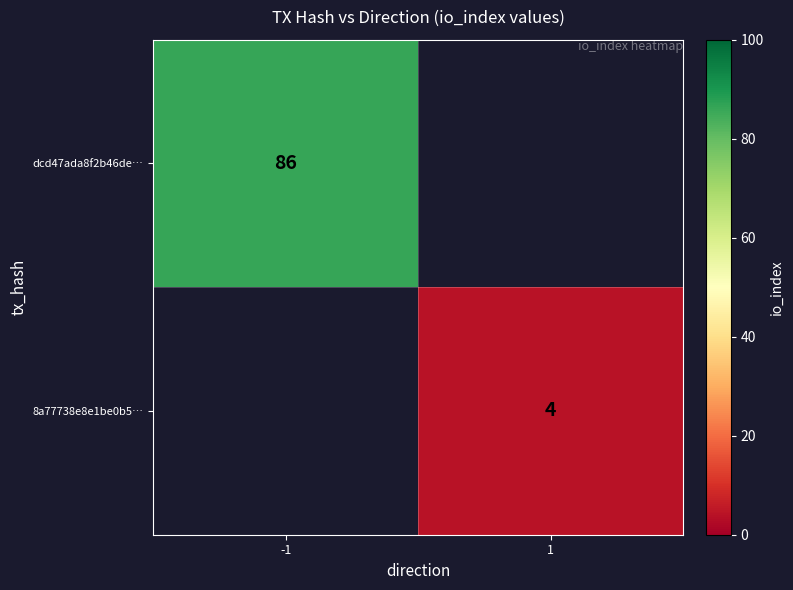

Is the value of dcd47ada8f2b46de… at -1 greater than the value of 8a77738e8e1be0b5… at 1?

Yes